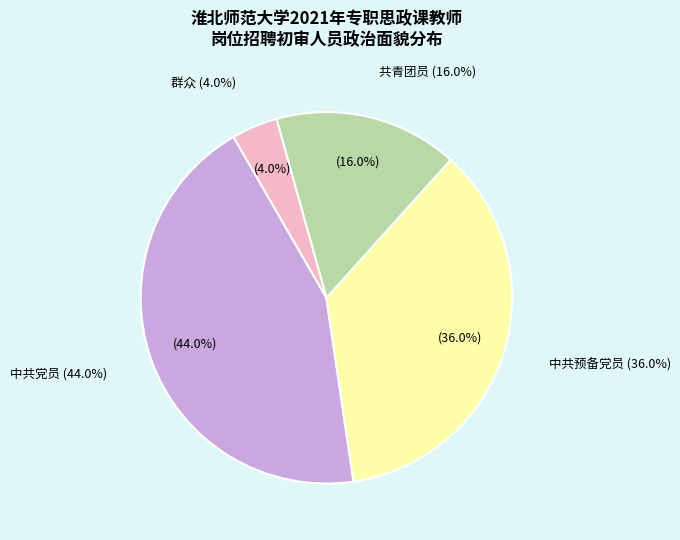

How many segments does this pie chart have?

3